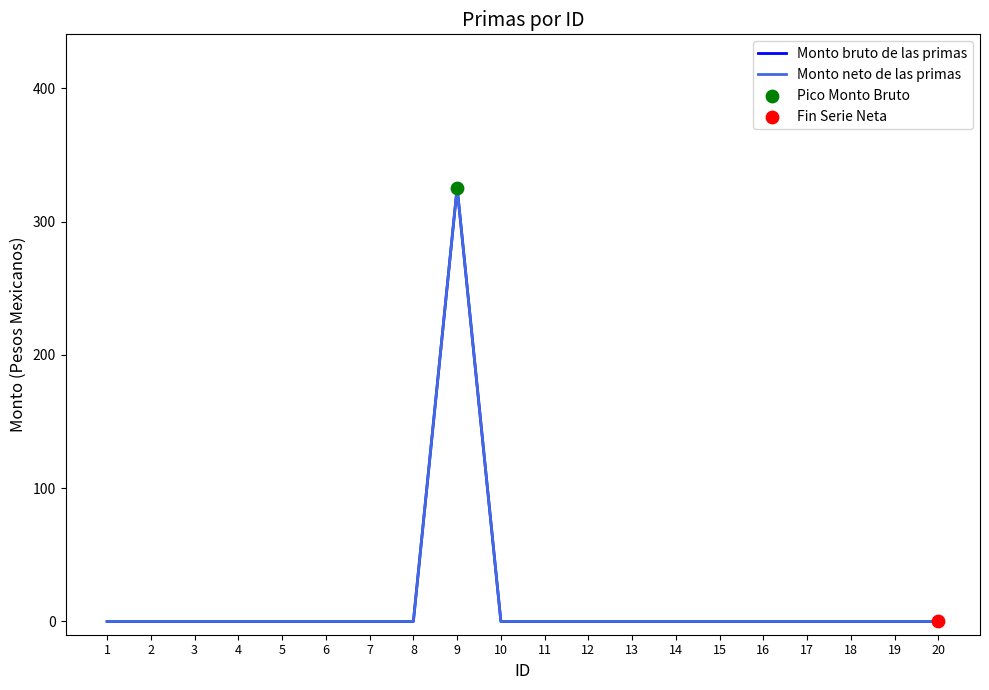

At which category is the sum across all series the highest?

9